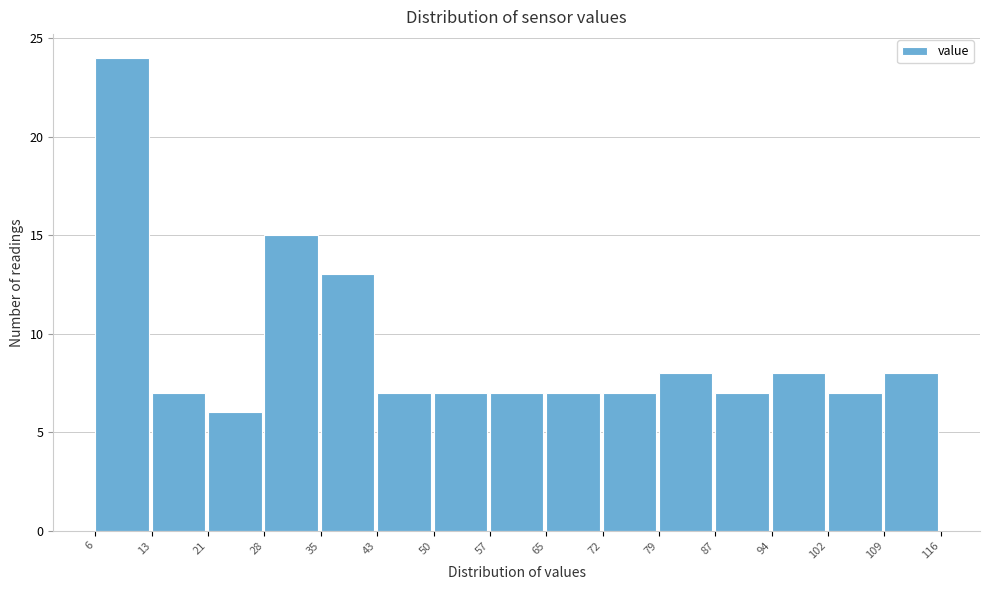

Over which range of the x-axis is the bar tallest?

6 to 13